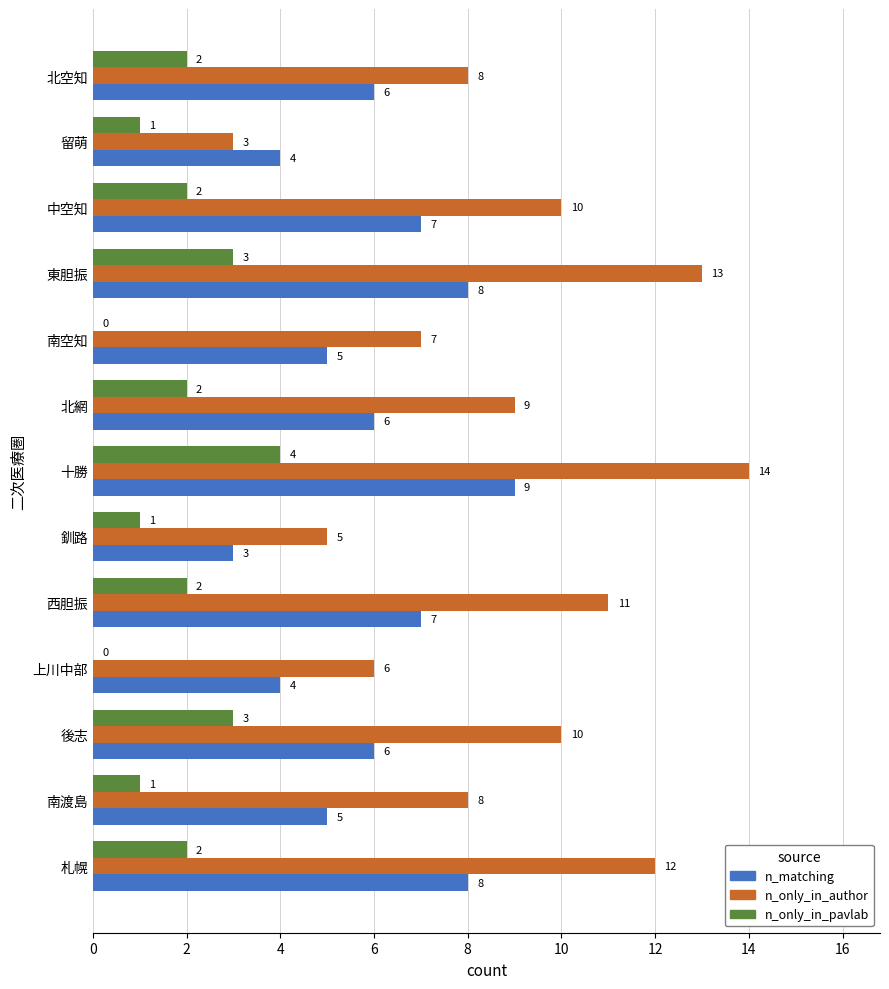

Which category has the highest value across all series?

十勝